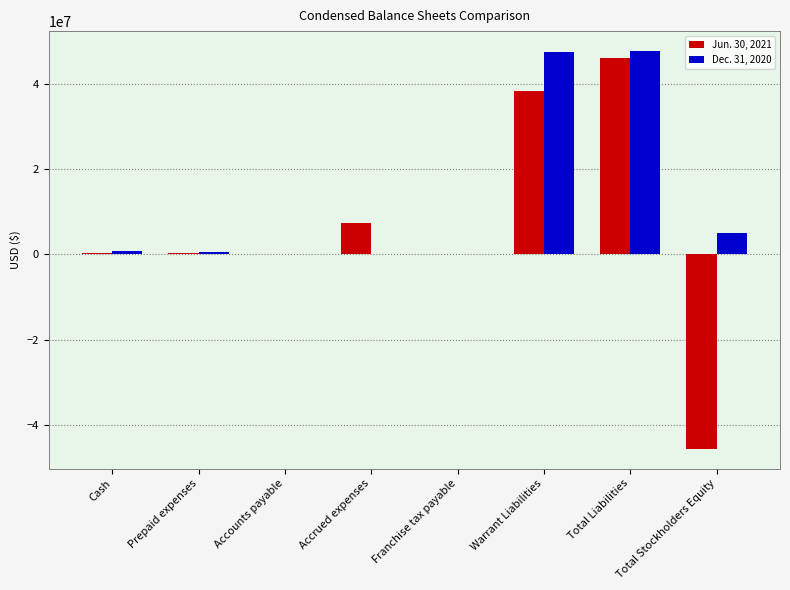

How many distinct data groups are displayed?

2